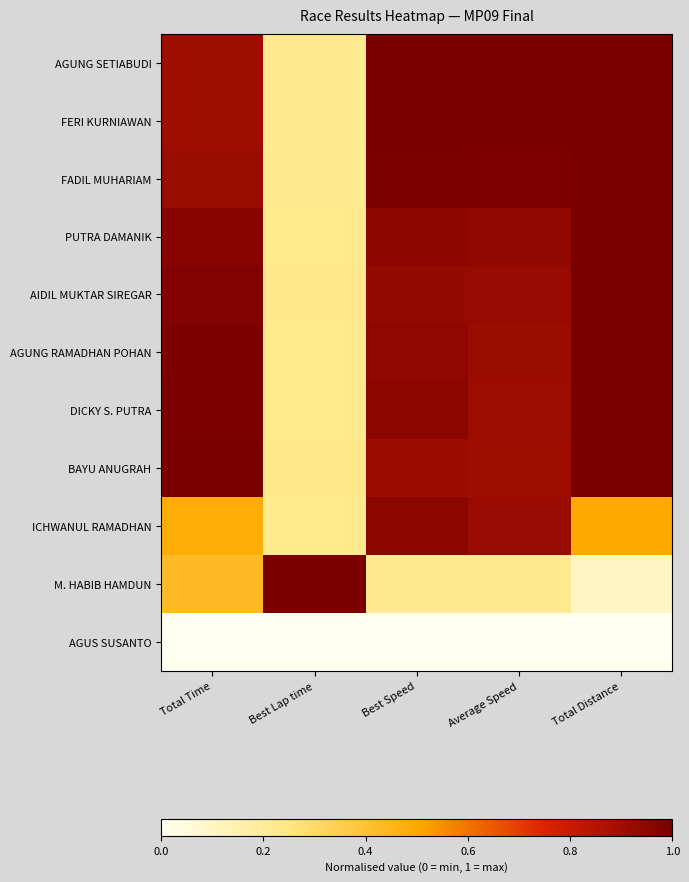

At how many categories does at least one series exceed 0?

5